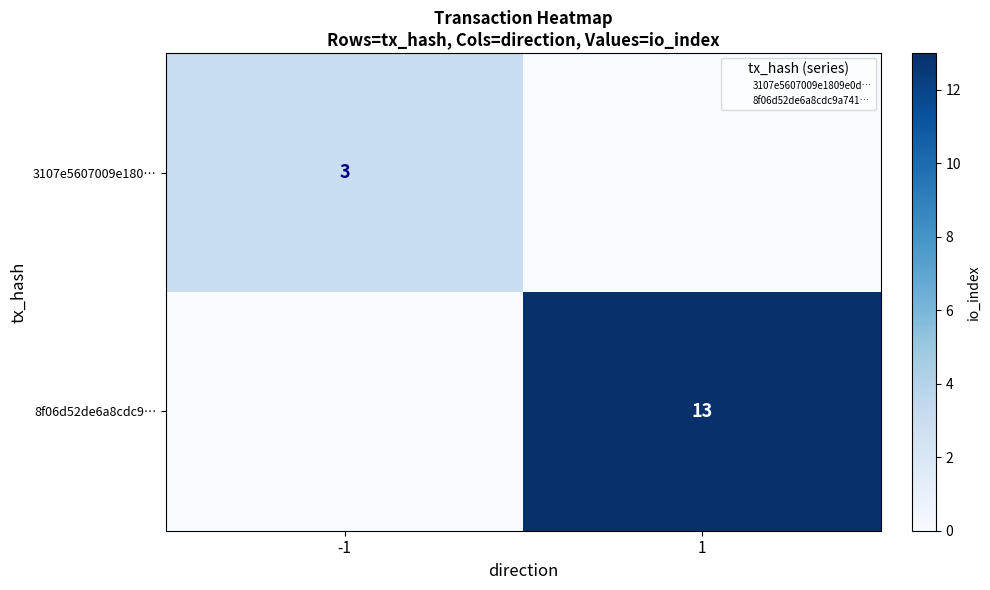

At which label does 8f06d52de6a8cdc9… reach its minimum?

-1